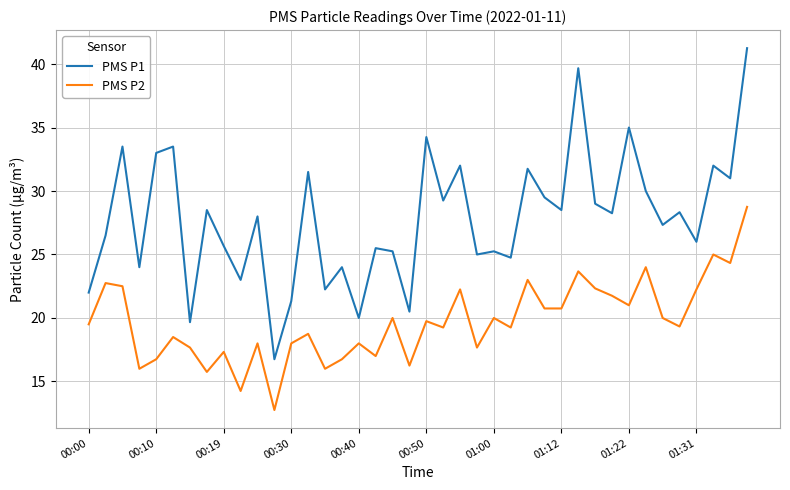

Which series has the largest total across all categories?

PMS P1